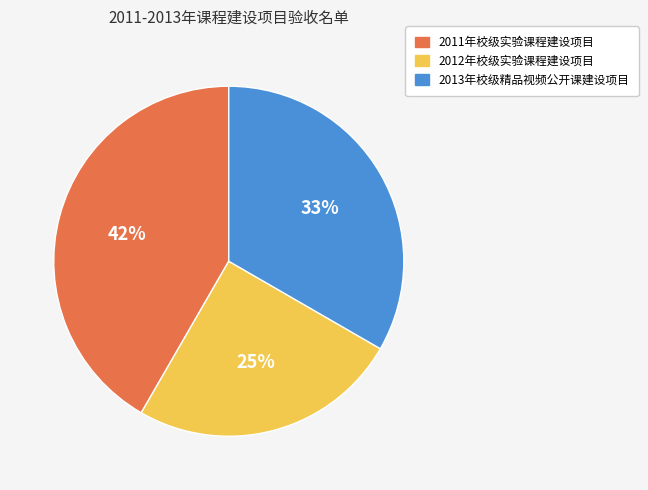

What is the largest slice in the pie chart?

2011年校级实验课程建设项目